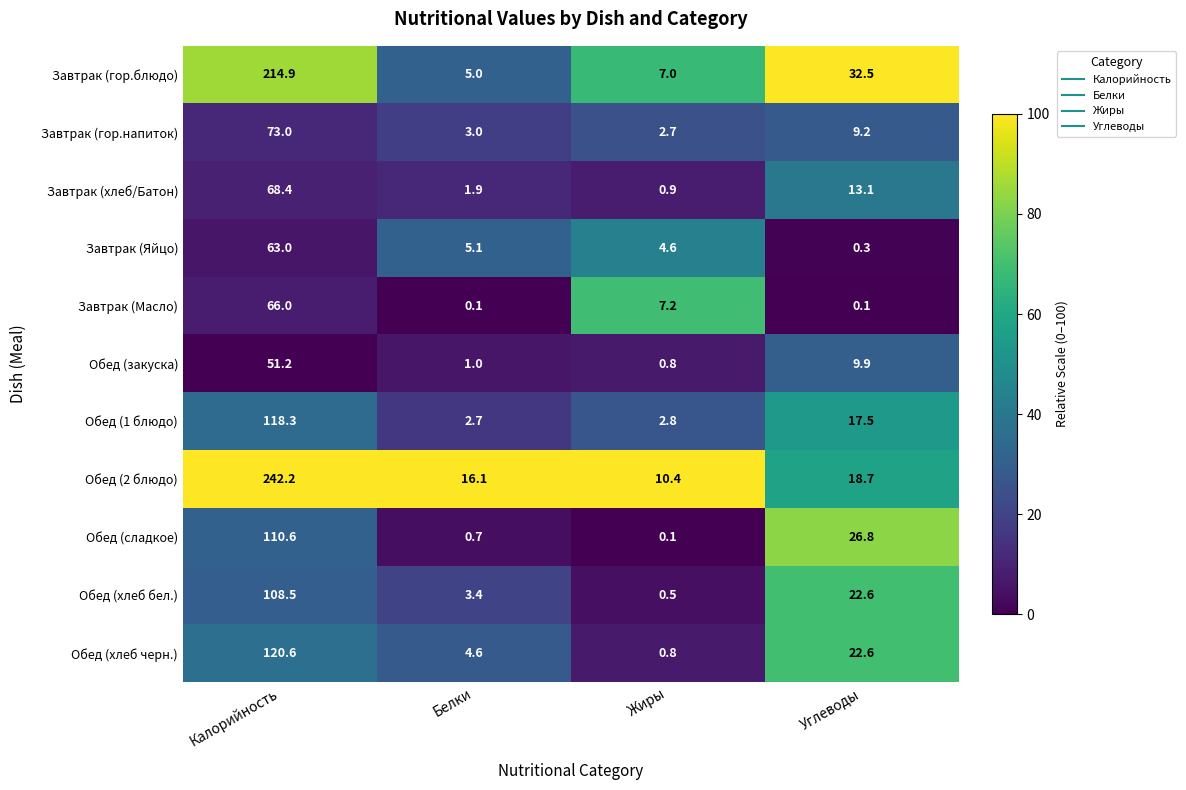

What value does the Обед (хлеб бел.) series have at Углеводы?

22.6